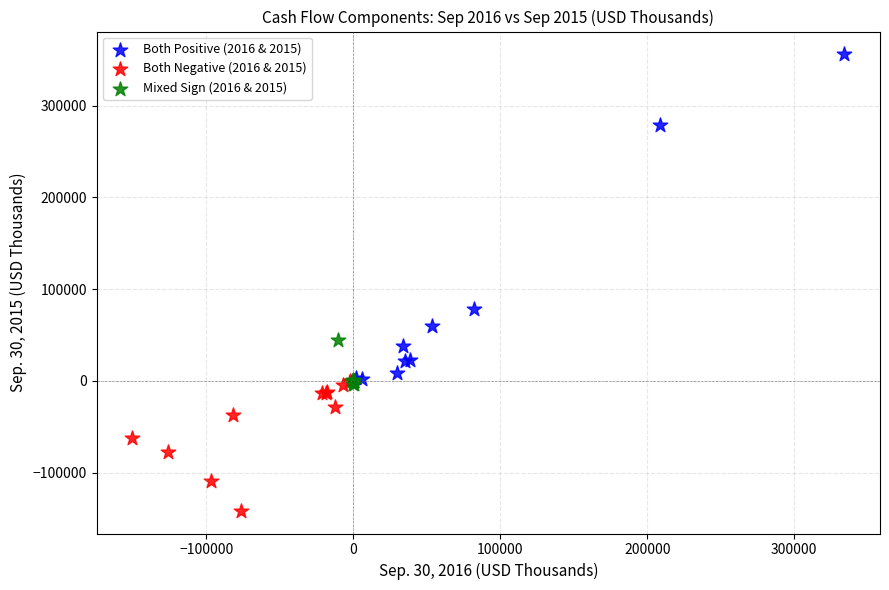

Which series reaches the minimum Y coordinate?

Both Negative (2016 & 2015)